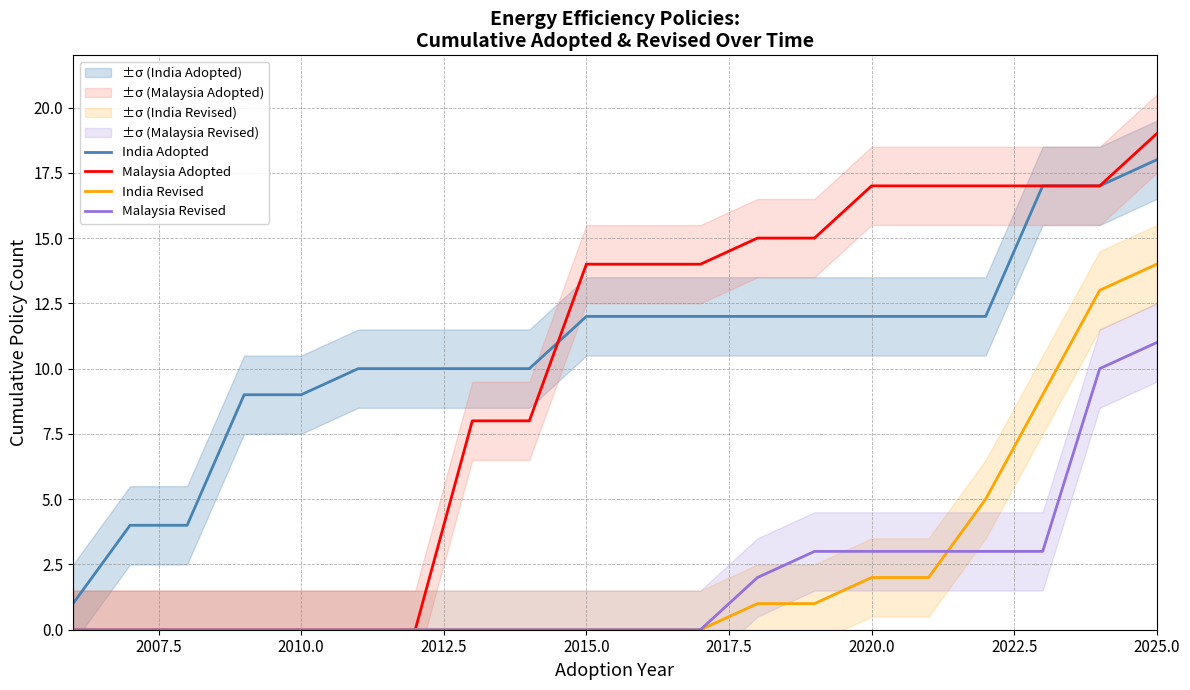

The value of Malaysia Revised at 2015.0 is 0. True or false?

True